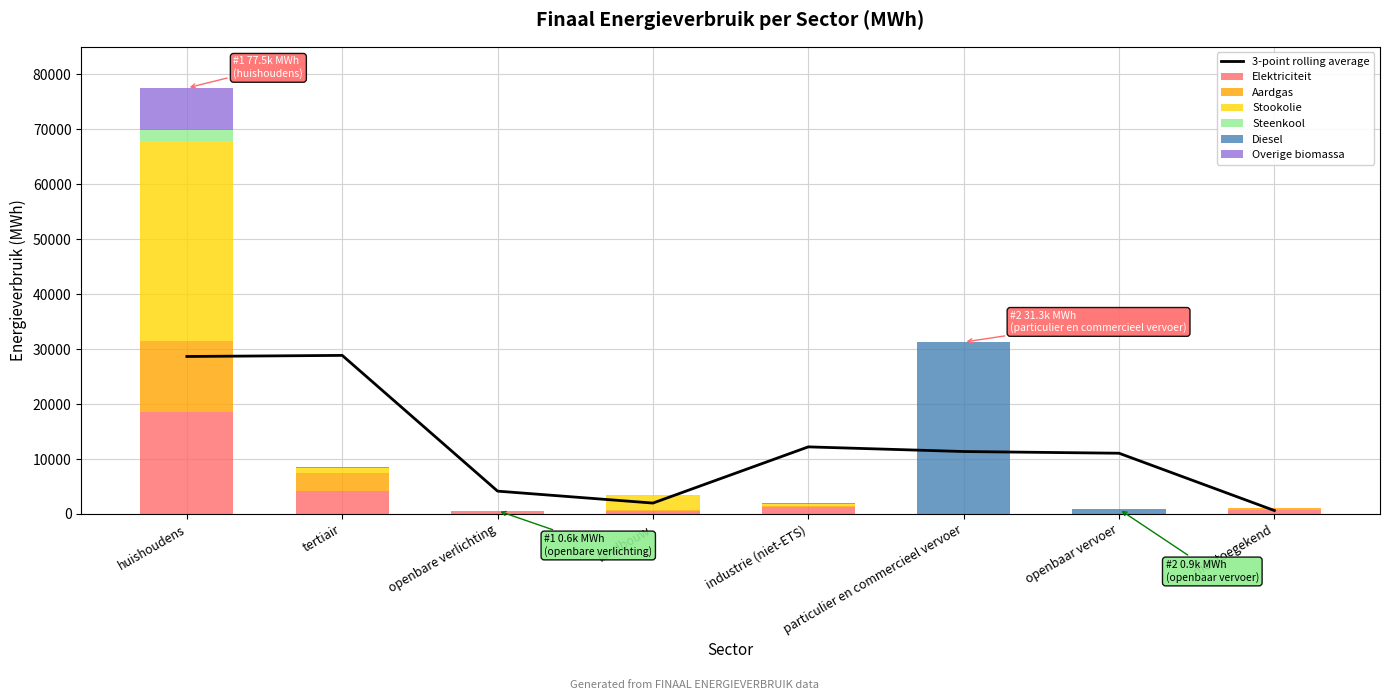

Rank the series by their average value, from highest to lowest.

Stookolie, Diesel, Elektriciteit, Aardgas, Overige biomassa, Steenkool